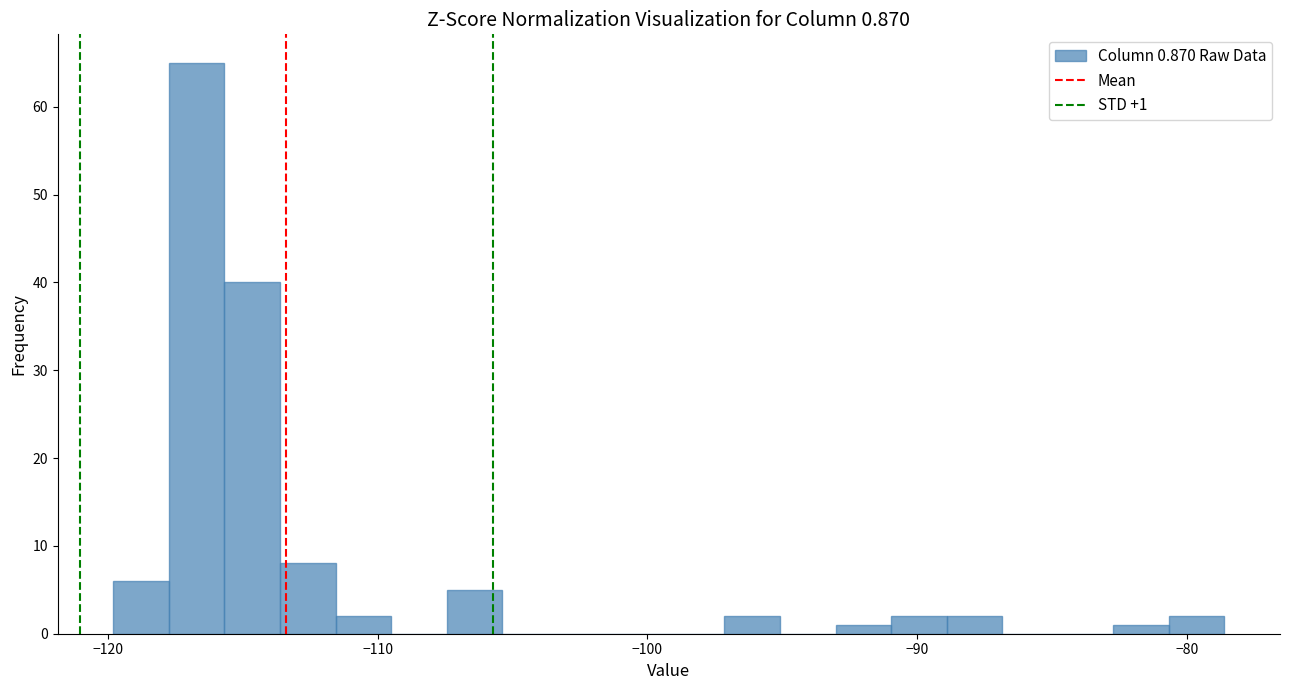

Around what value on the x-axis is the tallest bar? Give the approximate position of its centre, as read against the axis.

-117